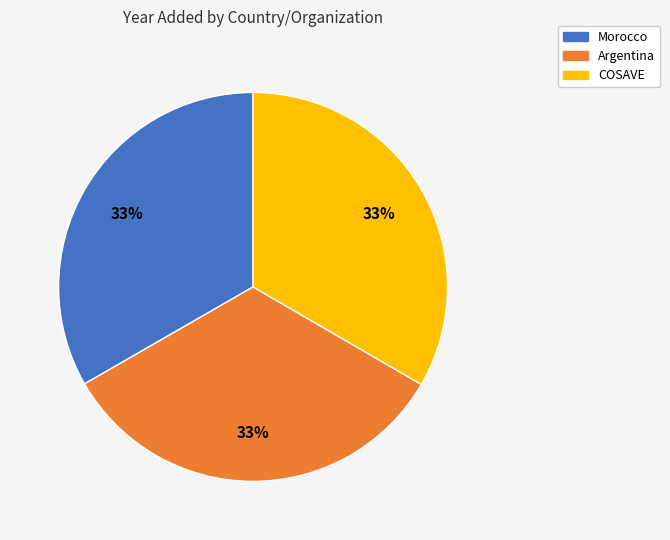

To the nearest percent, what is the average slice percentage?

33%